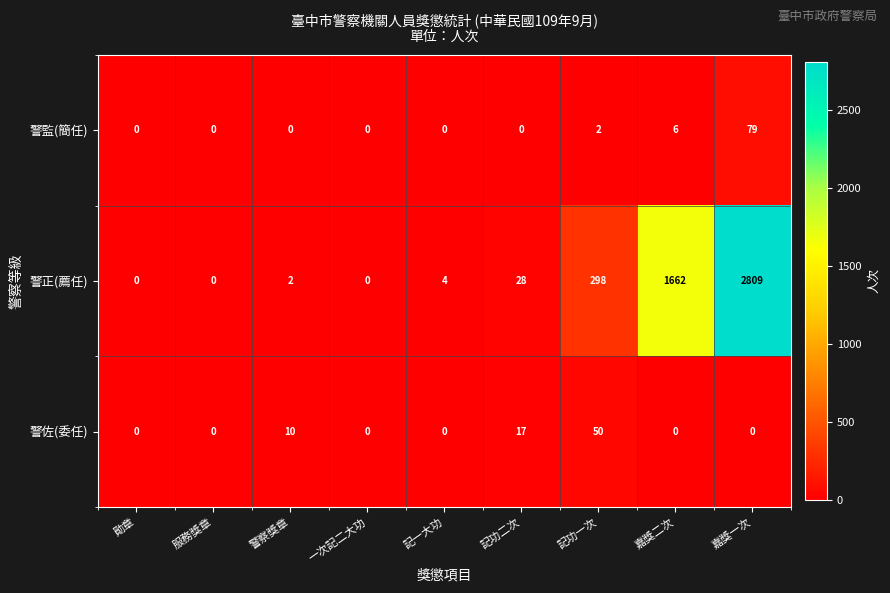

At how many categories does at least one series exceed 56?

3